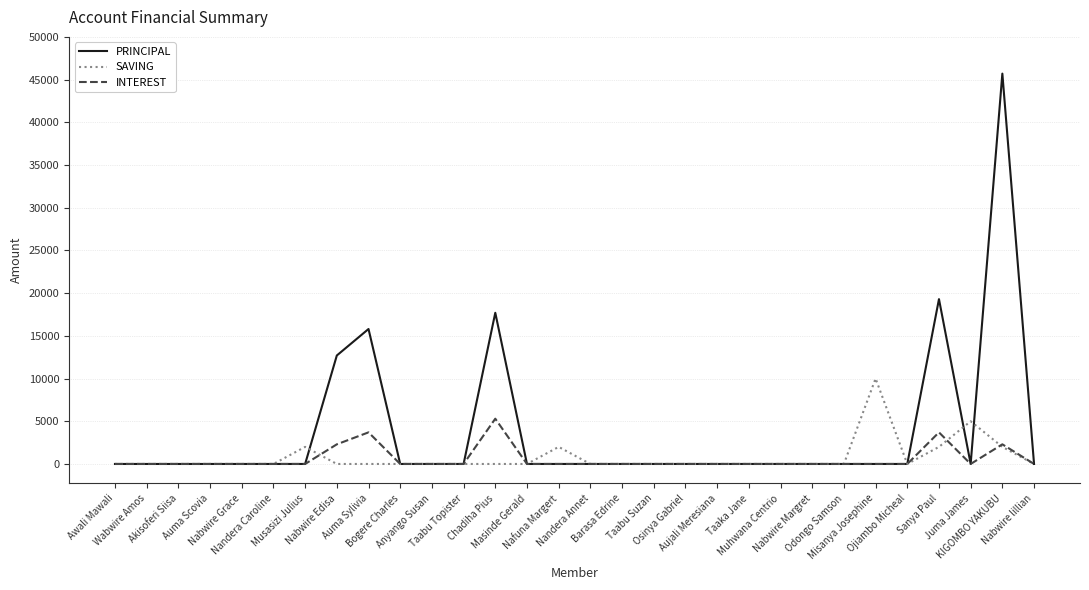

What is the greatest value displayed?

45700